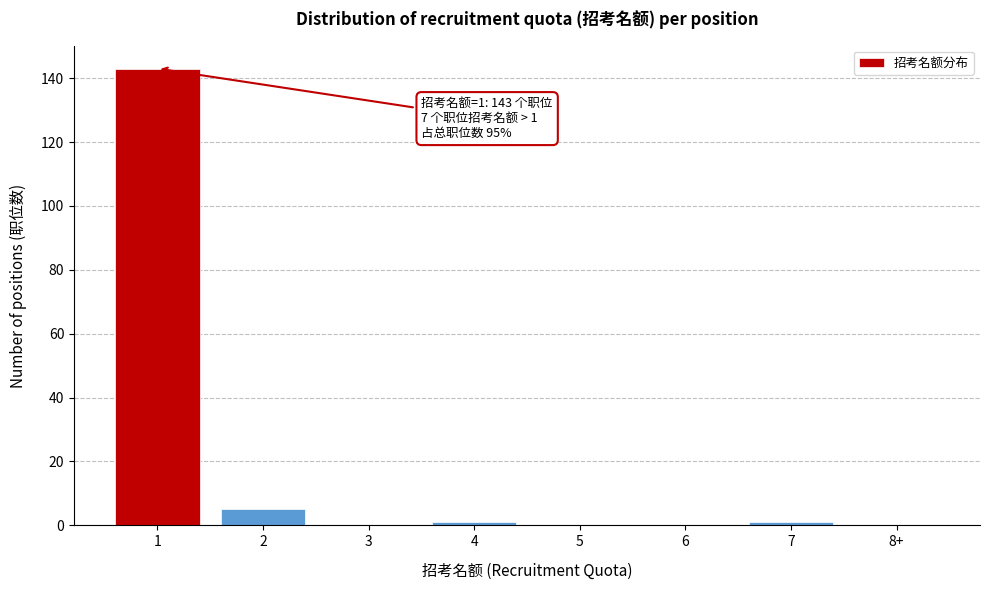

Reading left to right, list all the values displayed in this chart.

1=143	2=5	3=0	4=1	5=0	6=0	7=1	8+=0